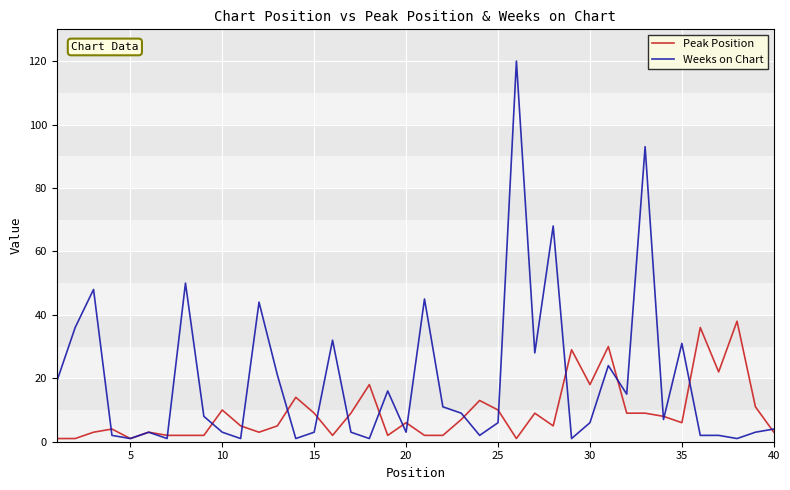

Which series has the largest range (max minus min)?

Weeks on Chart